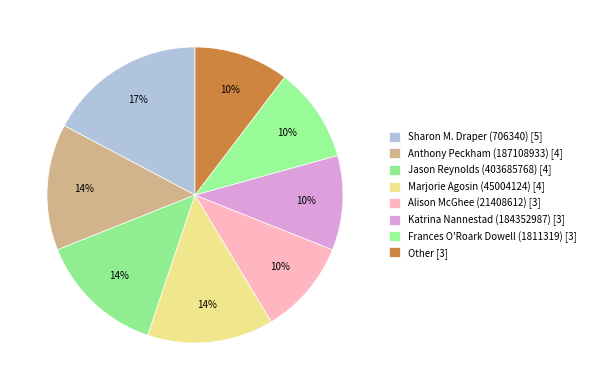

How many segments does this pie chart have?

8